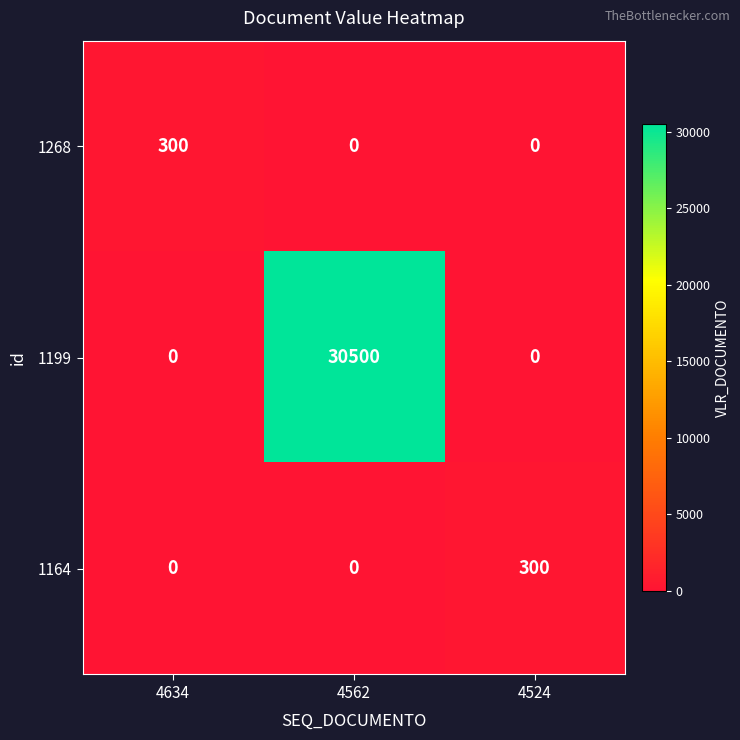

What is the sum of the 1164 values at 4634 and 4524?

300